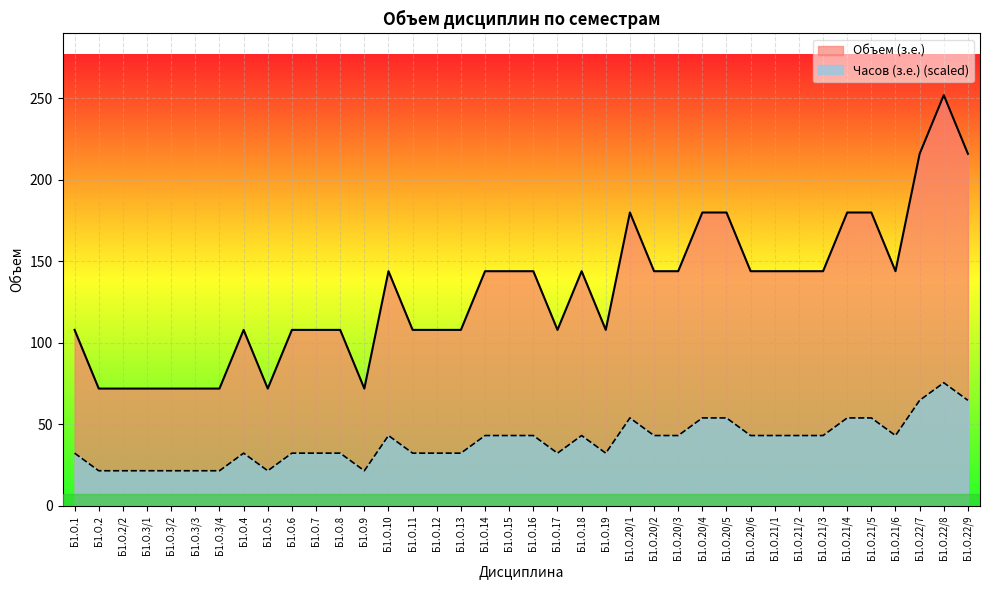

What is the average value of the Часов (з.е.) series?

130.7